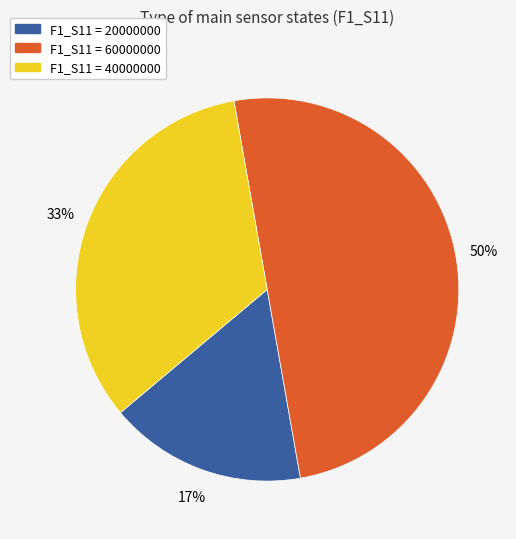

To the nearest percent, what is the average slice percentage?

33%